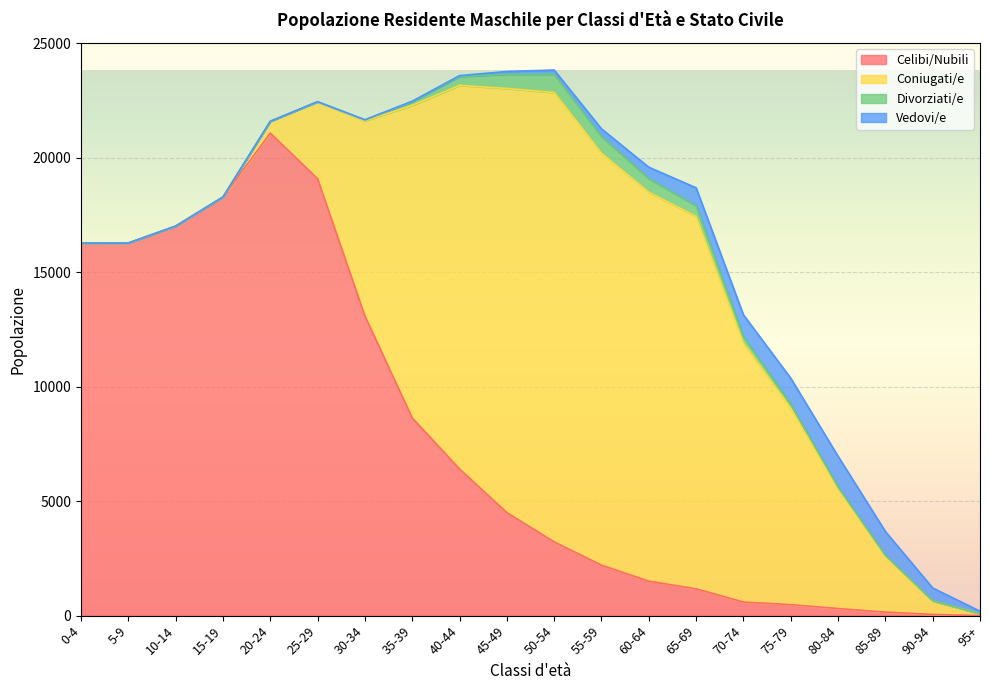

Which series ends up on top after the final intersection of Vedovi/e and Celibi/Nubili?

Vedovi/e